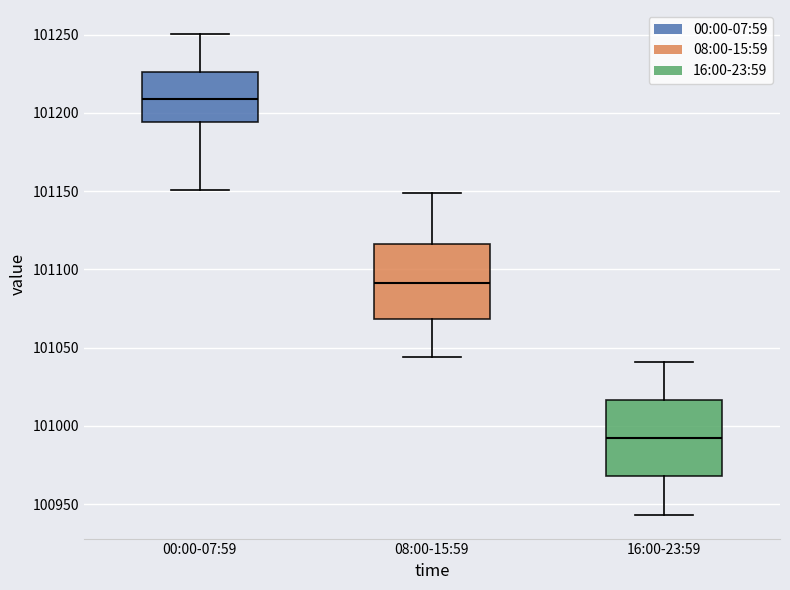

Reading left to right, read every box against the y-axis: the position of its median line, the range the box covers, and the ends of its whiskers. The values are not printed on the chart, so give them approximately, as read against the axis.

00:00-07:59: median 101210, box 101195 to 101225, whiskers 101150 to 101250
08:00-15:59: median 101090, box 101070 to 101115, whiskers 101045 to 101150
16:00-23:59: median 100990, box 100970 to 101015, whiskers 100945 to 101040